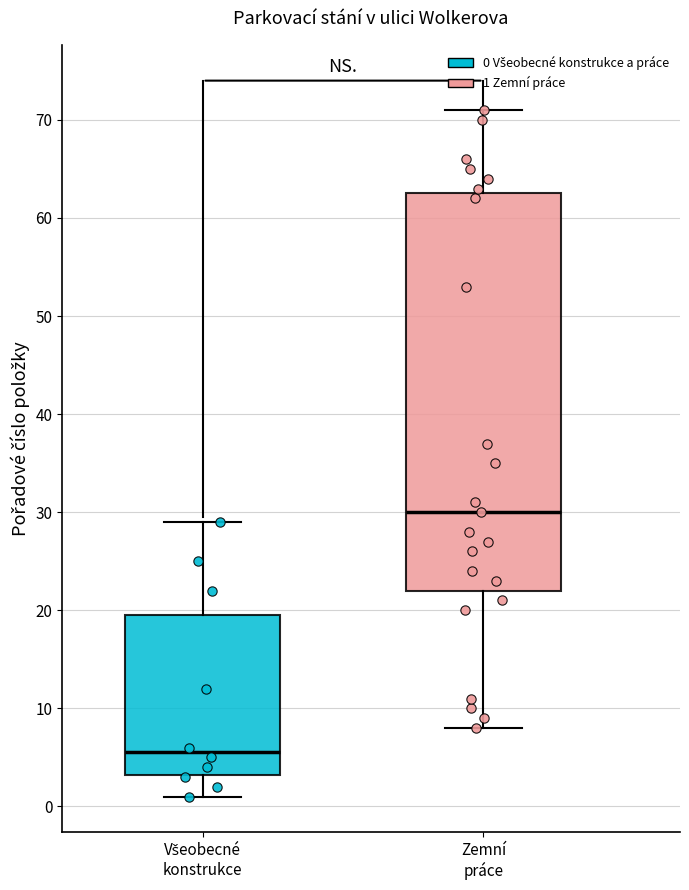

Where is the lower edge of the box for Všeobecné konstrukce on the y-axis? The values are not printed on the chart, so give them approximately, as read against the axis.

3